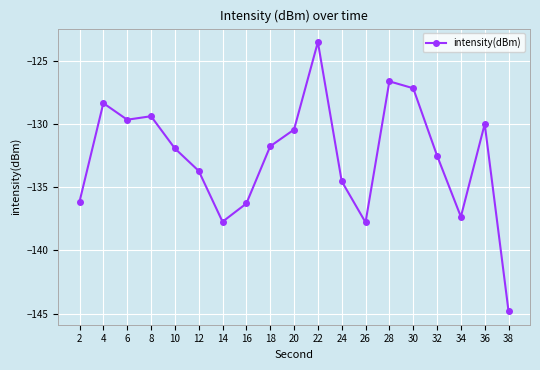

The value at 20 is -175.3. True or false?

False